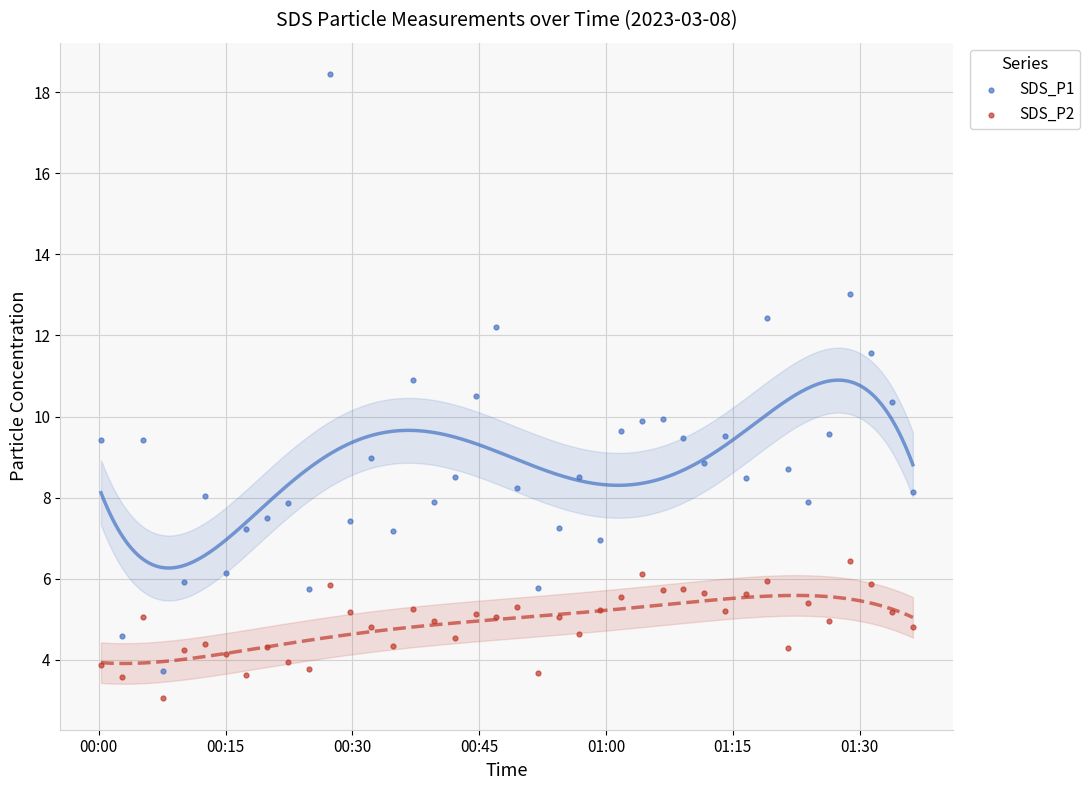

Which series contains the lowest Y value?

SDS_P2